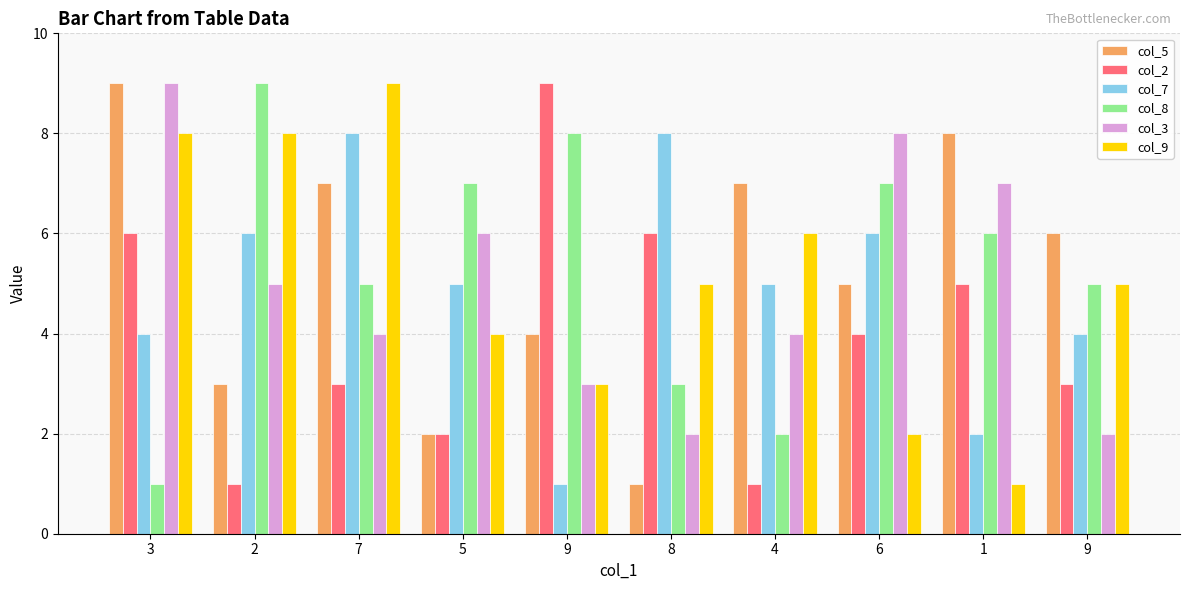

Is it true that col_2 equals 1 at 2?

True